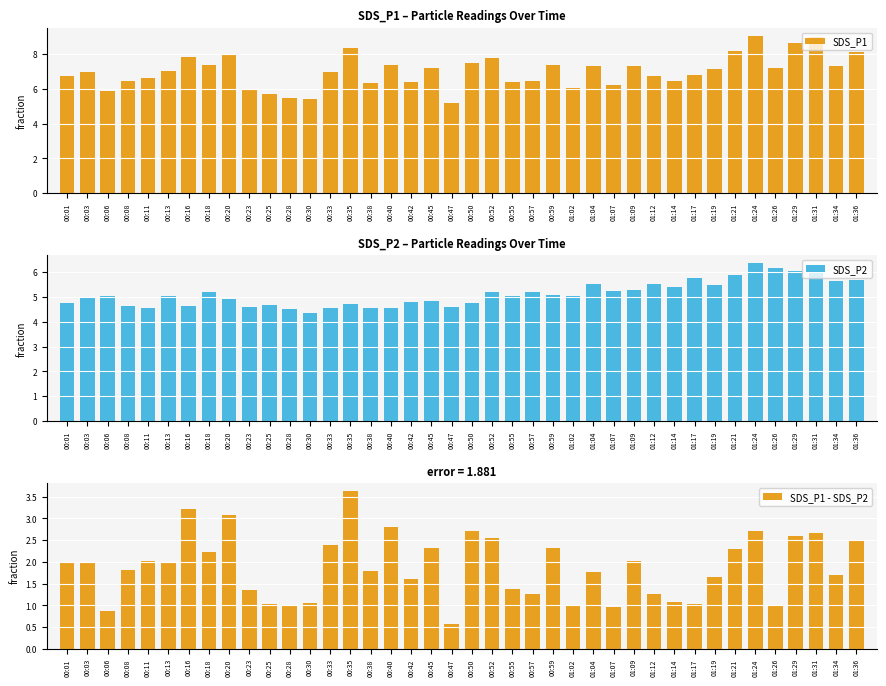

What is the difference between the second highest and second lowest values in the SDS_P2 series?

1.8